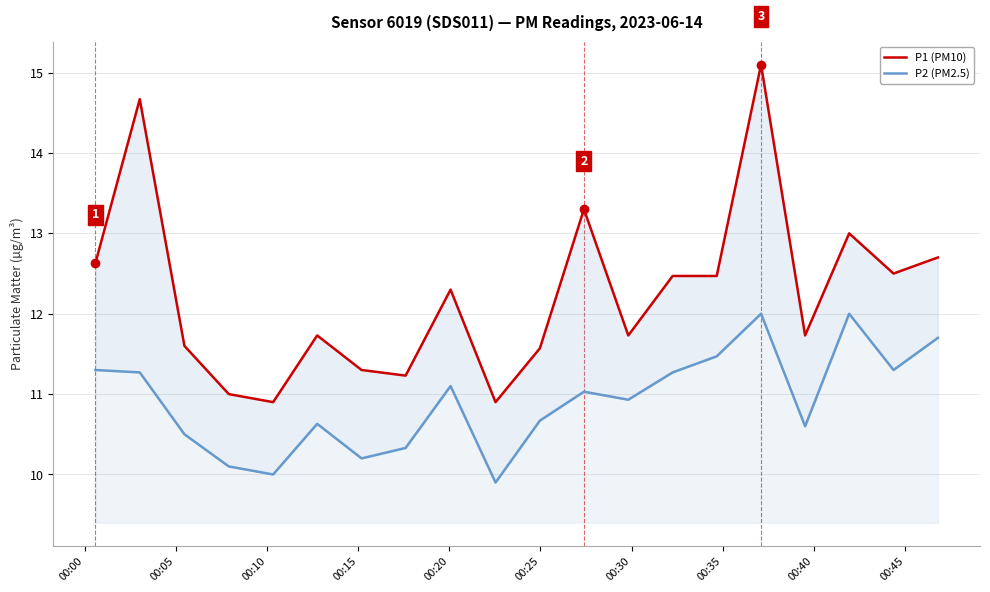

List the series in order of their overall mean, lowest first.

P2 (PM2.5), P1 (PM10)